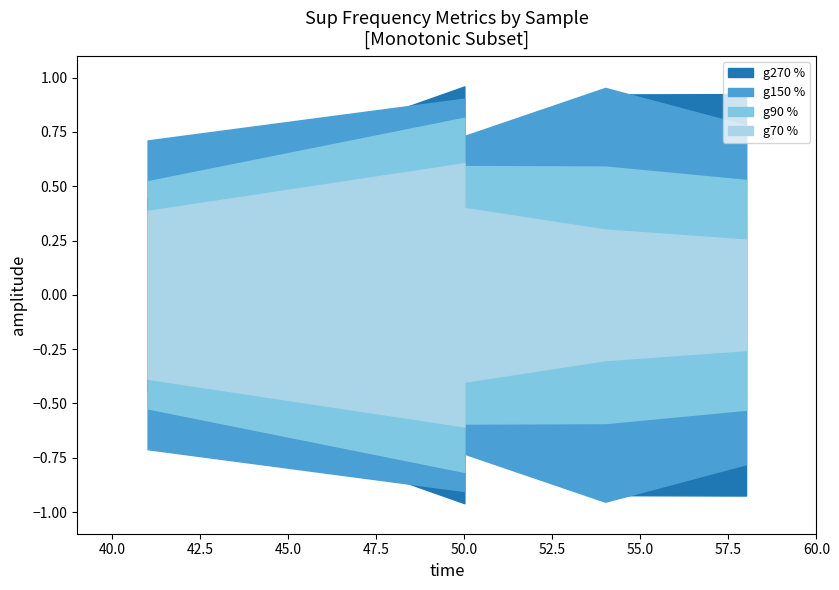

What is the difference between the maximum and minimum values in the g70 % series?

0.4